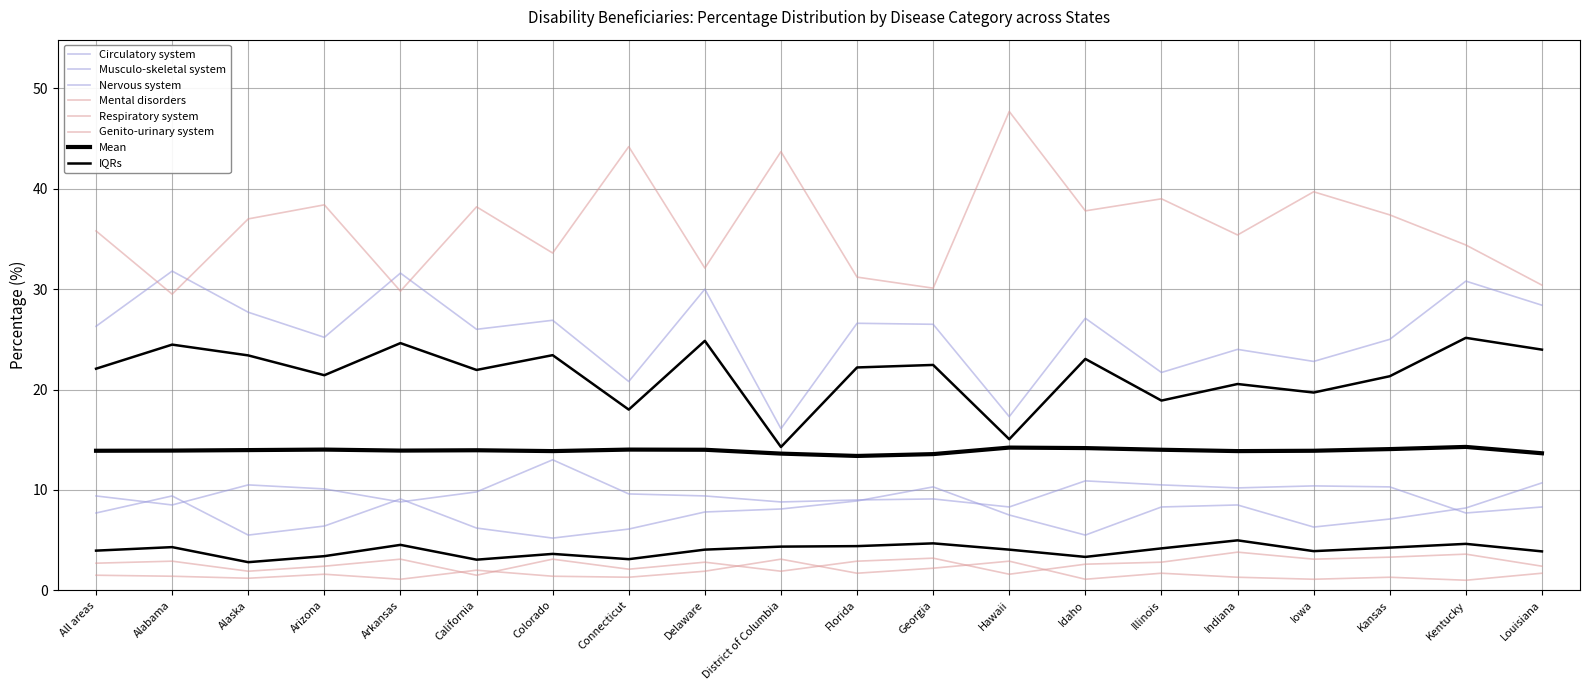

How many interior local valleys does the Nervous system series have?

6